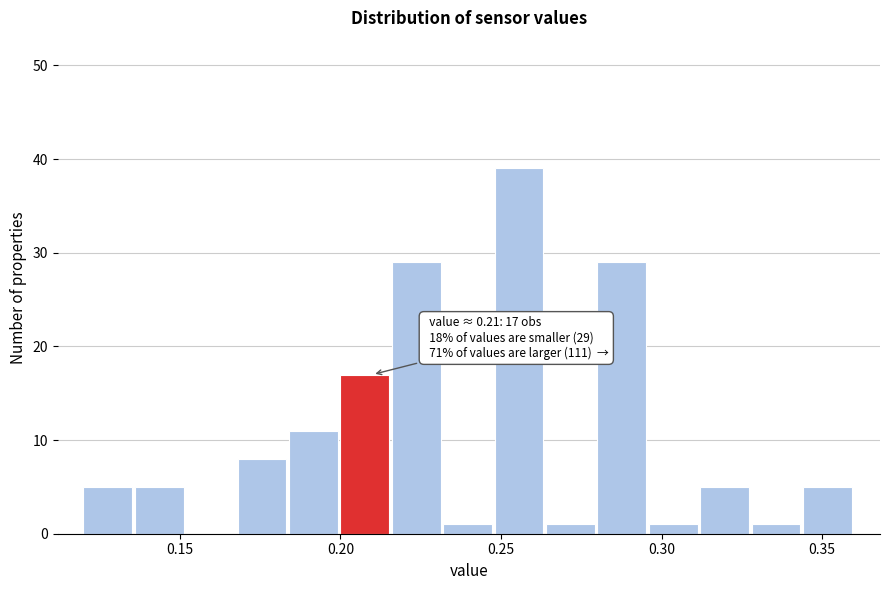

Around what value on the x-axis is the tallest bar? Give the approximate position of its centre, as read against the axis.

0.255